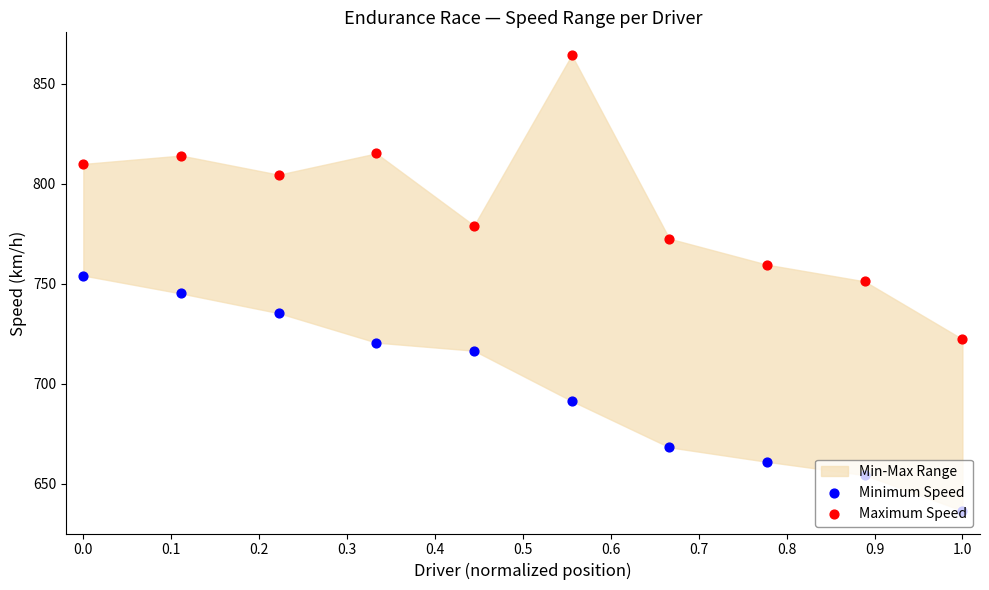

Which series contains the highest Y value?

Maximum Speed